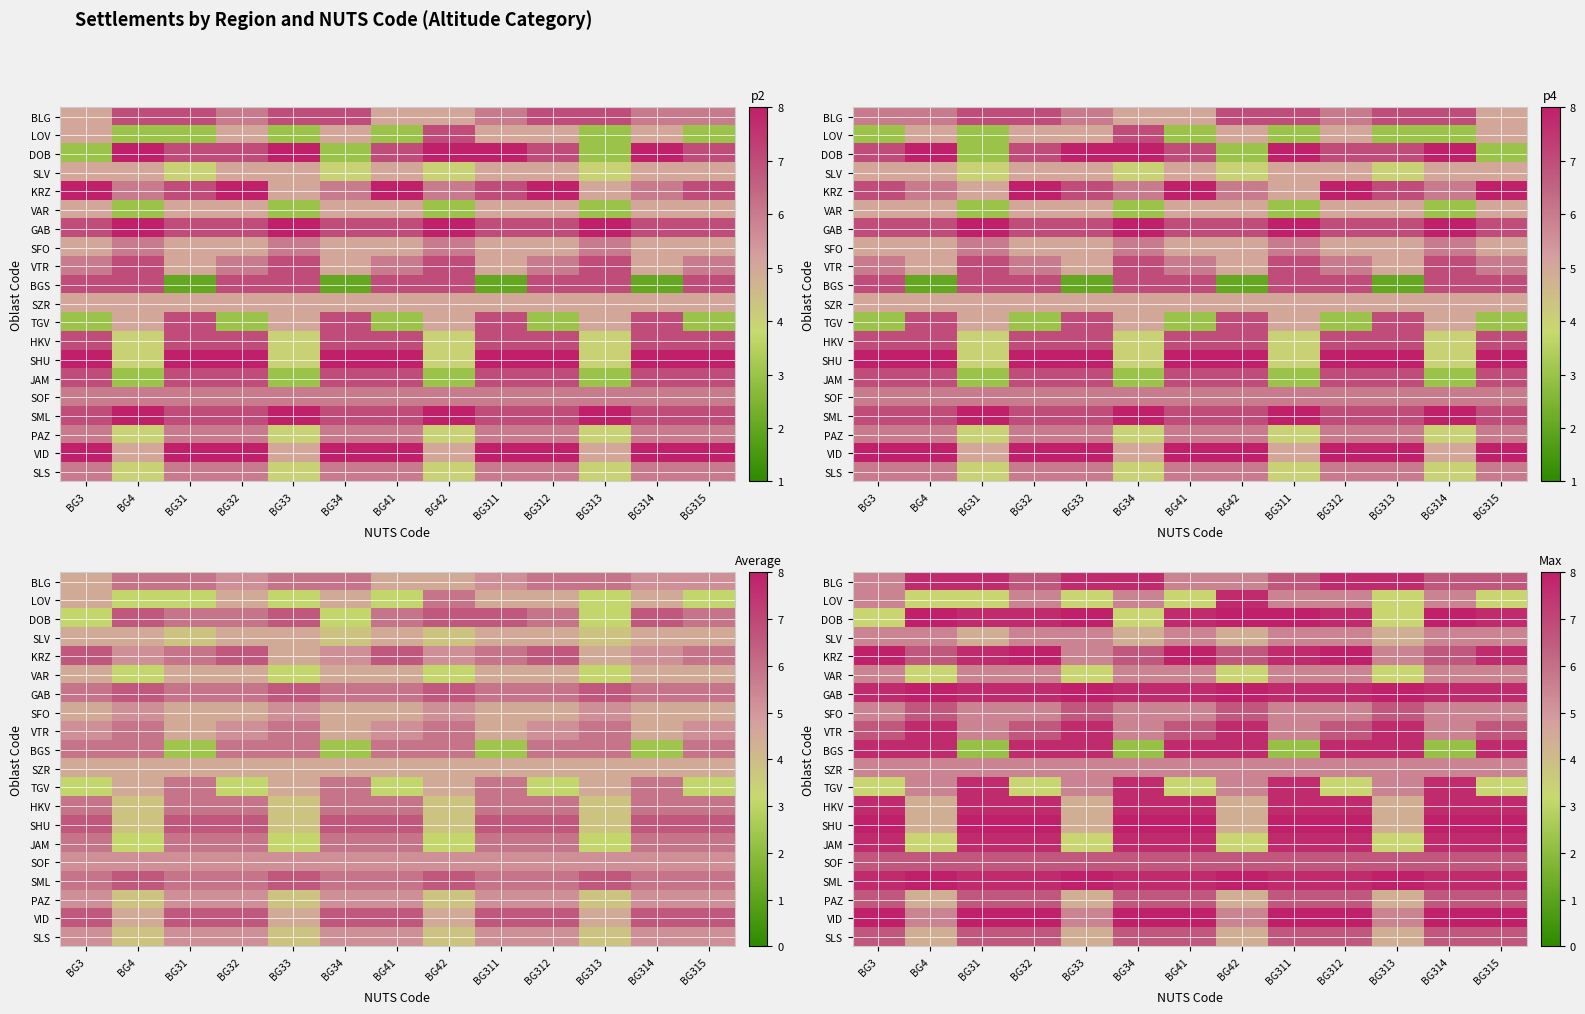

At how many categories does at least one series exceed 8?

13